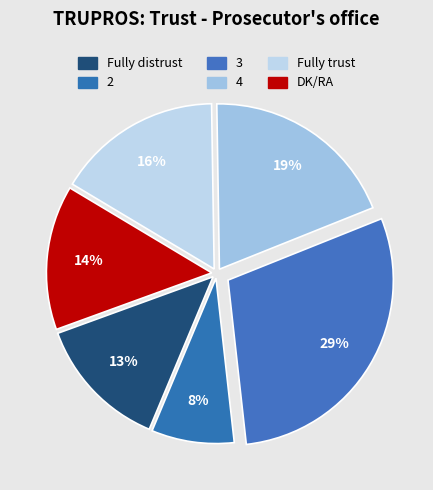

Which slice is the smallest?

2